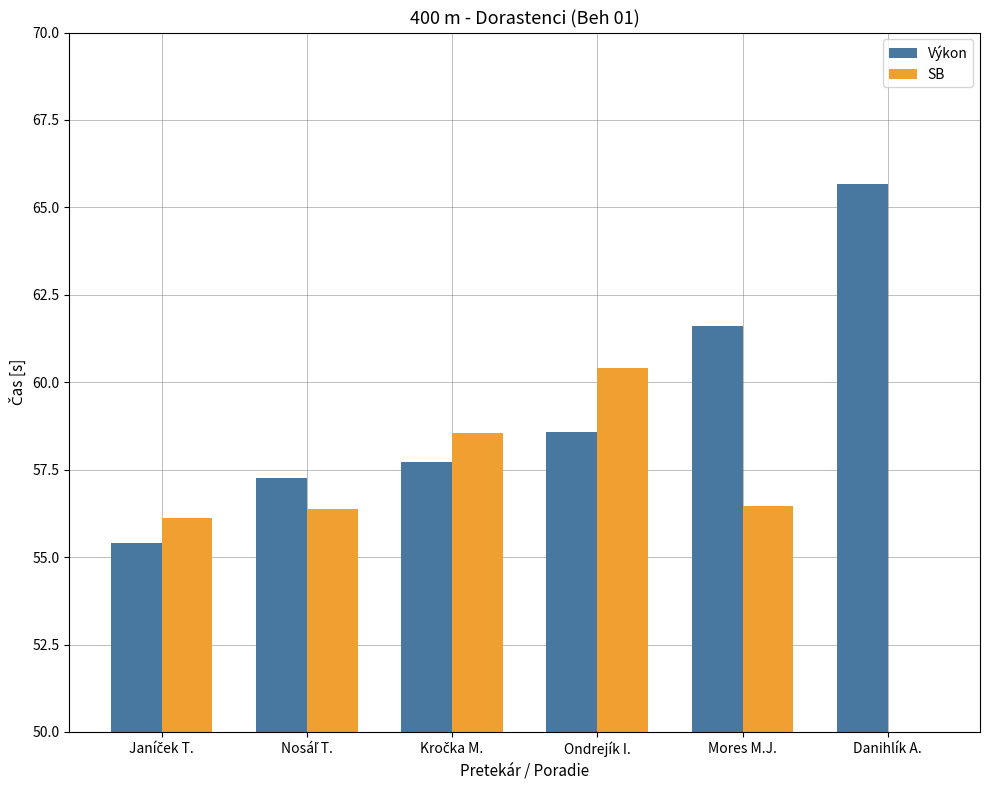

What is the difference between the second highest and minimum values in the Výkon series?

6.2